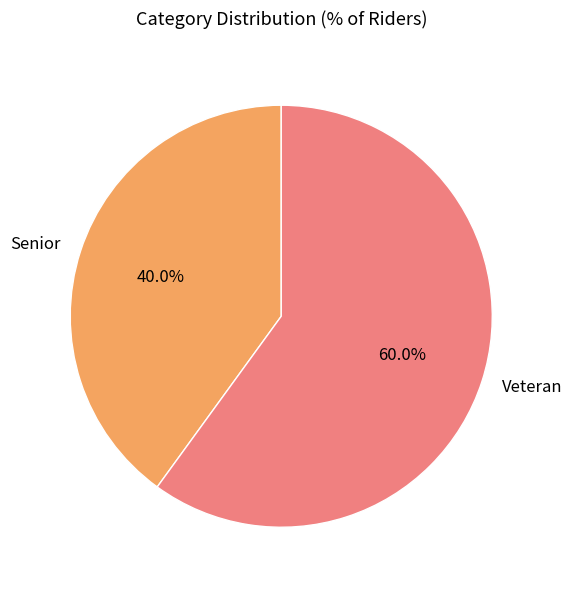

To the nearest percent, what is the difference between the Veteran and Senior slice percentages?

20%